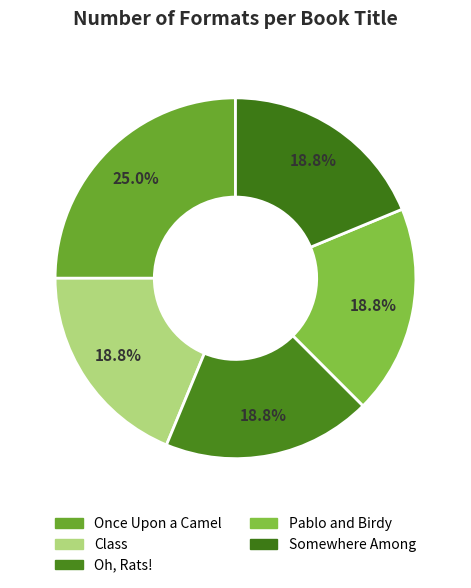

Is there a majority slice in this chart?

No